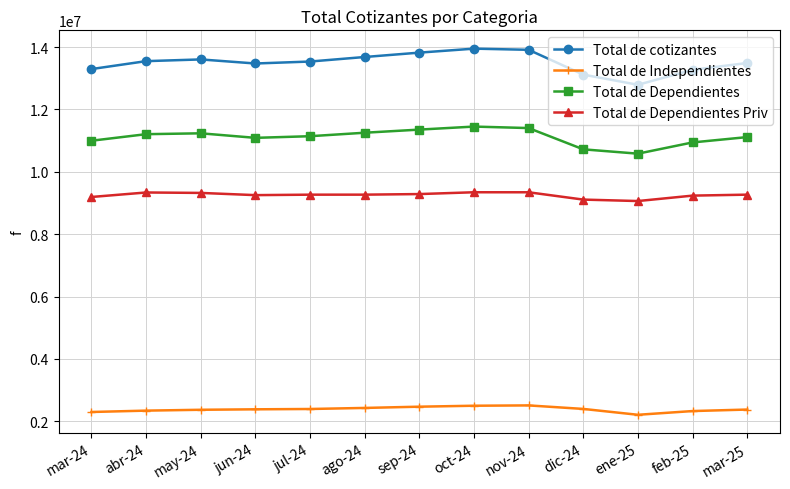

What are all the series names shown in the legend?

Total de cotizantes, Total de Independientes, Total de Dependientes, Total de Dependientes Priv